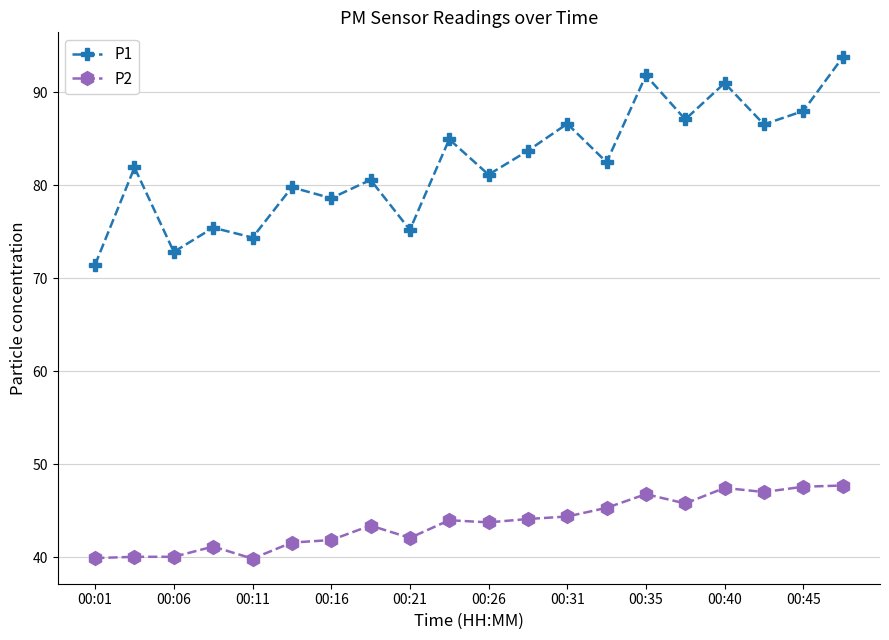

Rank the series by their maximum value, from highest to lowest.

P1, P2